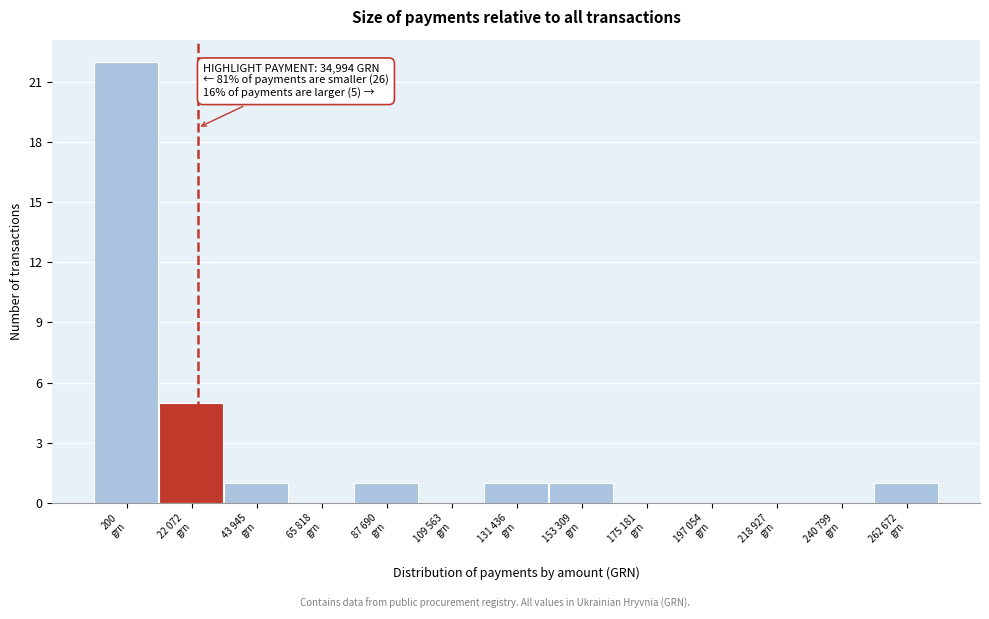

What is the sum of all values?

32